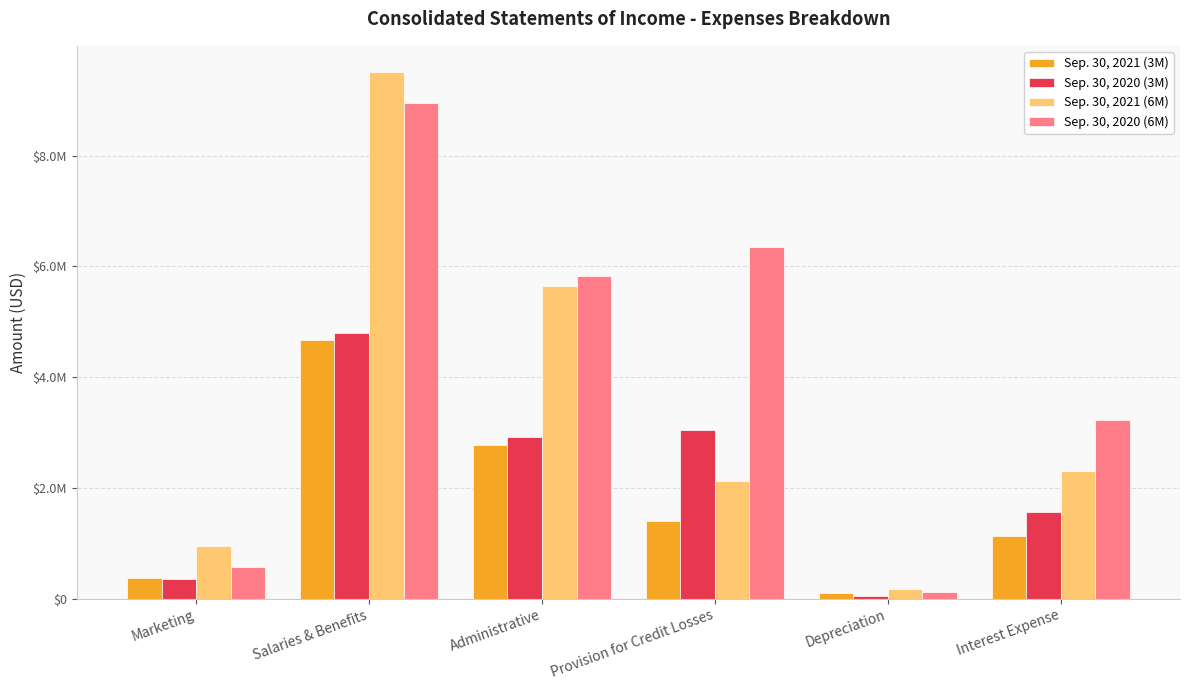

What are all the series names shown in the legend?

Sep. 30, 2021 (3M), Sep. 30, 2020 (3M), Sep. 30, 2021 (6M), Sep. 30, 2020 (6M)